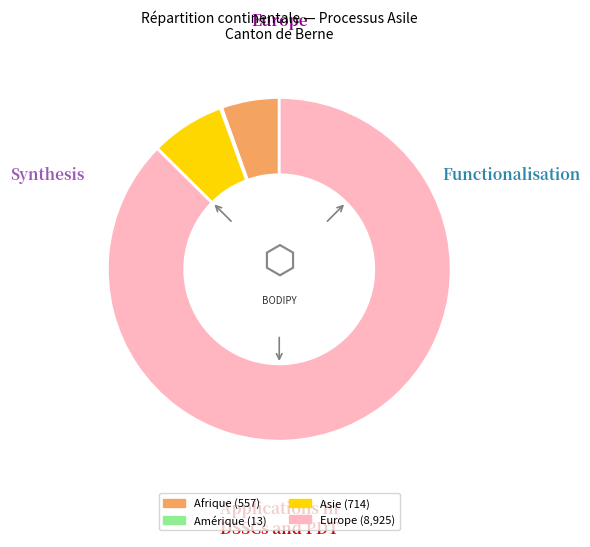

Does any single category account for the majority?

Yes